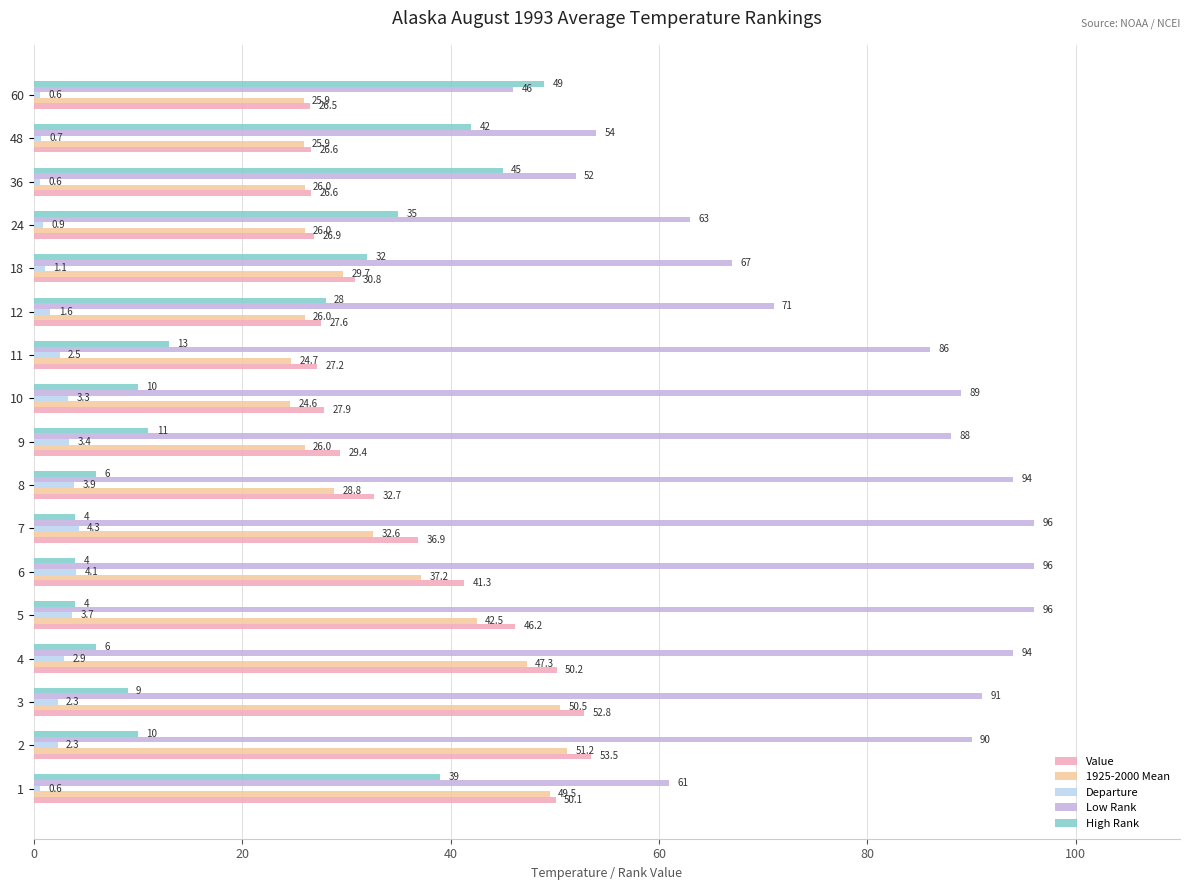

What is the difference between the maximum and minimum values in the Departure series?

3.7